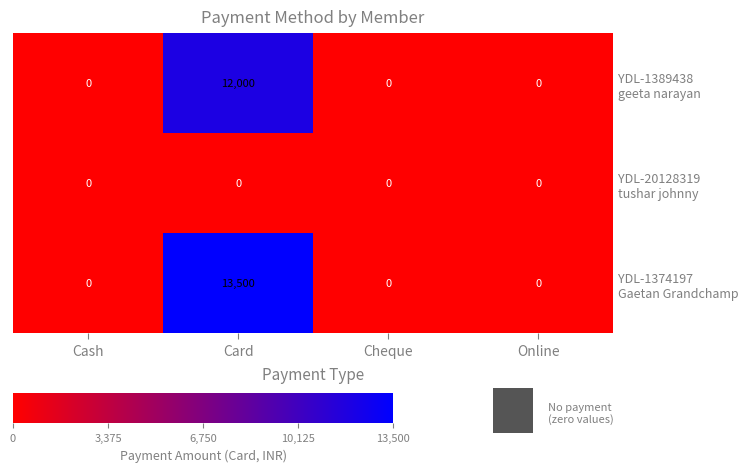

At which category is the sum across all series the highest?

Card